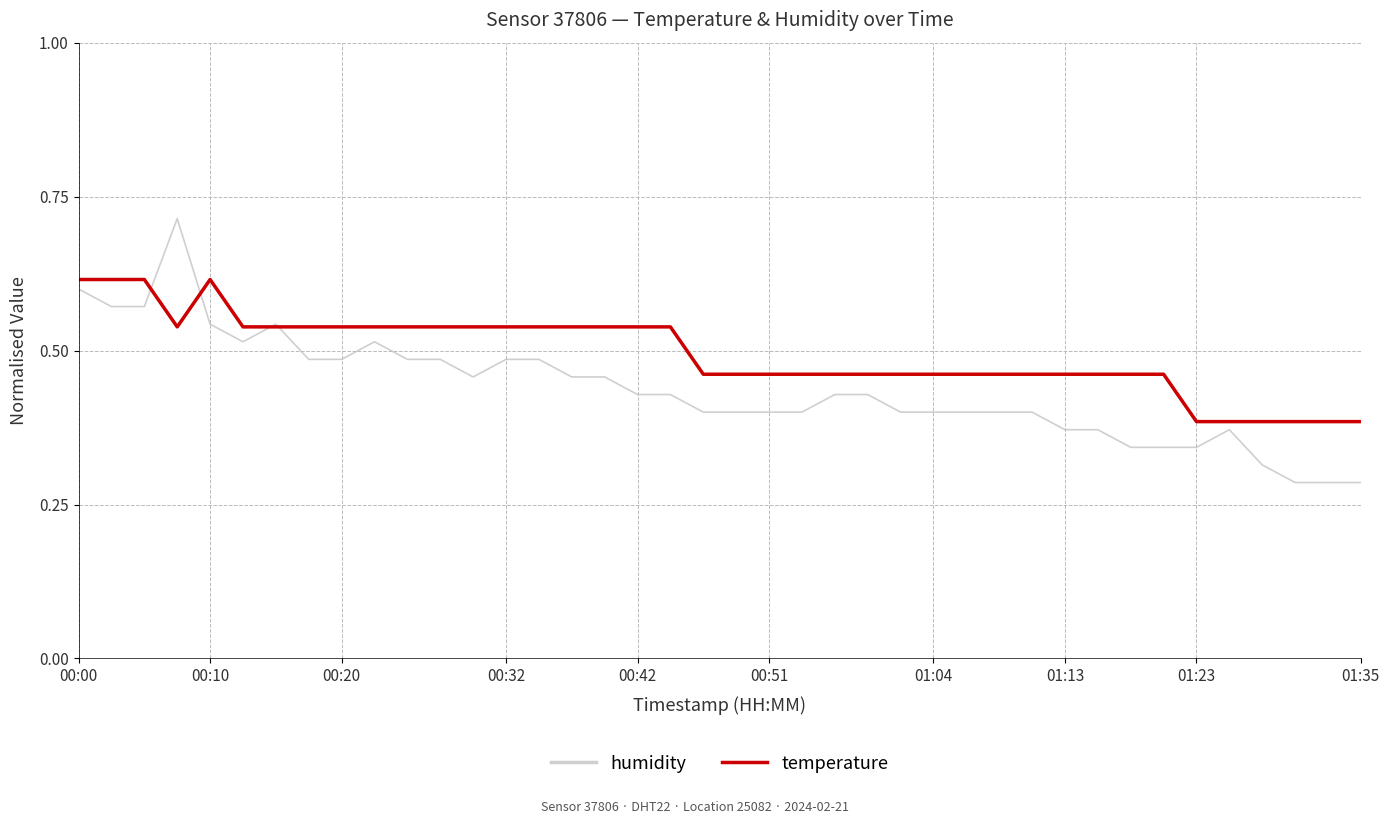

Which series has the largest total across all categories?

temperature